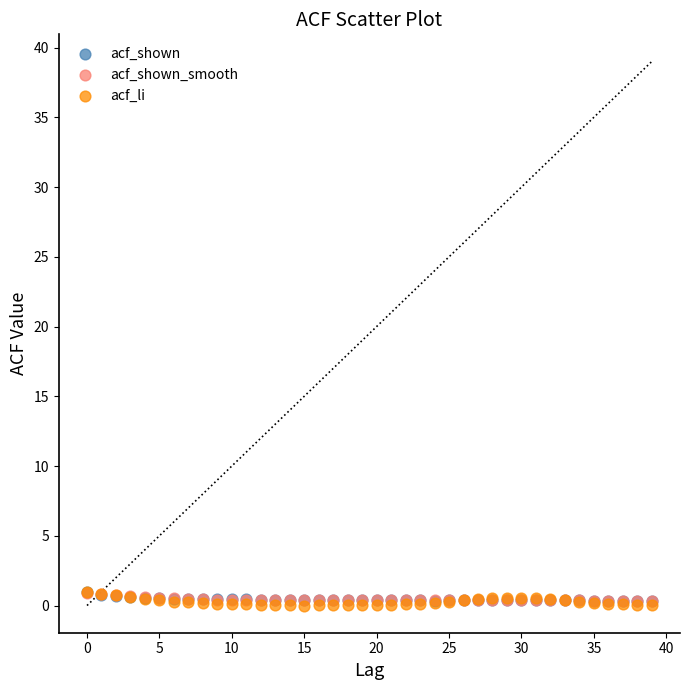

What are all the series names shown in the legend?

acf_shown, acf_shown_smooth, acf_li